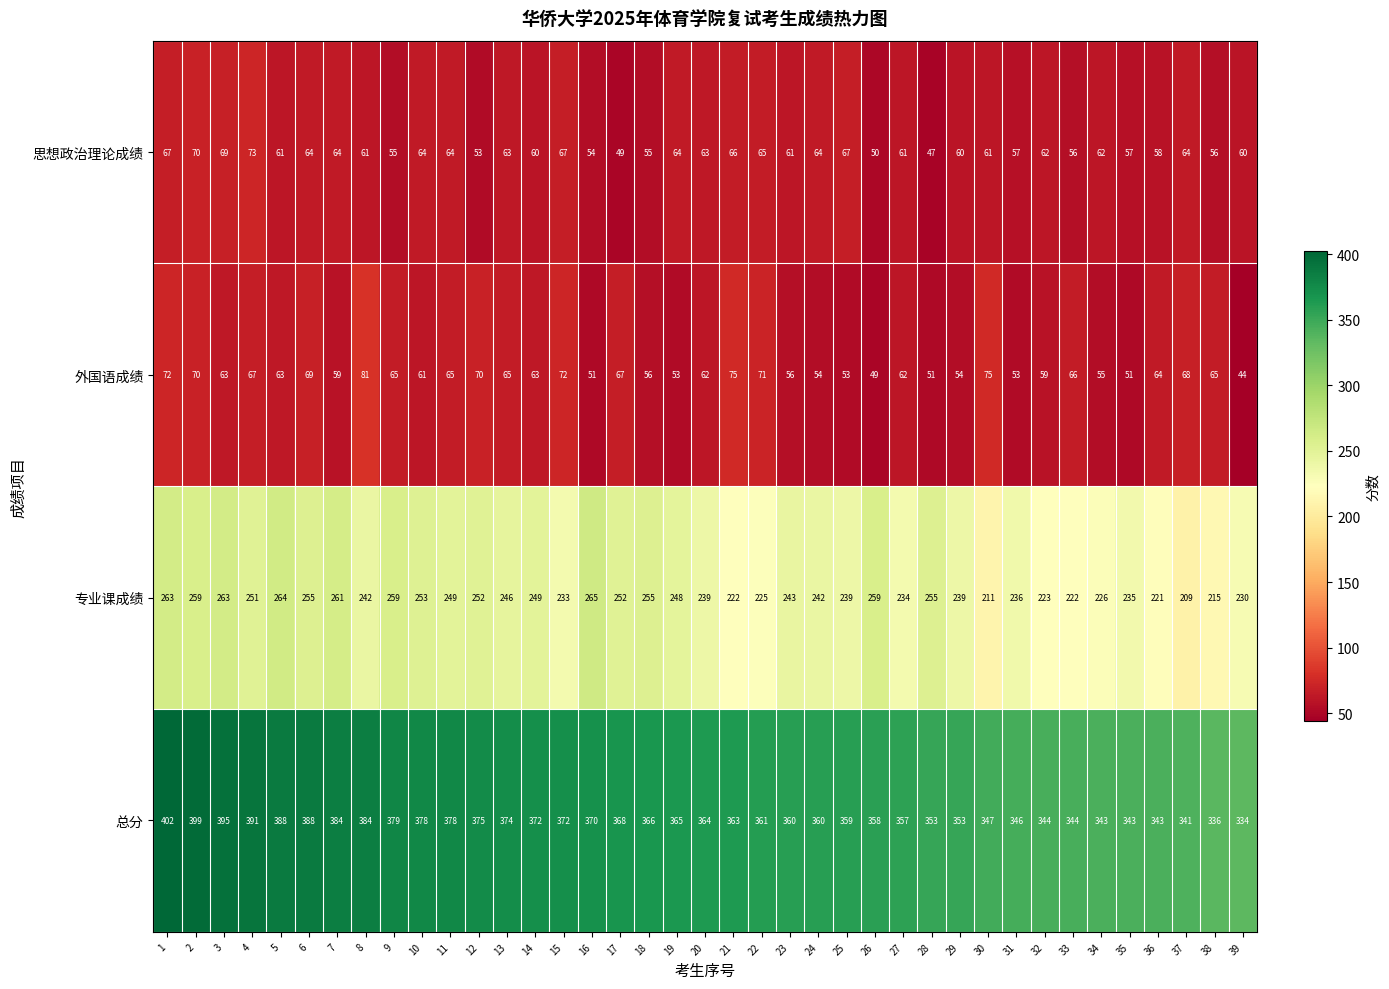

Which series changed the most between 2 and 33?

总分